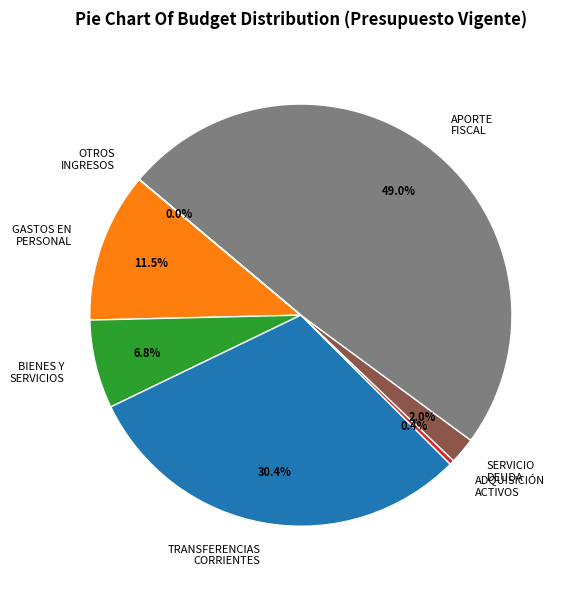

Between GASTOS EN PERSONAL and ADQUISICIÓN ACTIVOS, which is larger?

GASTOS EN PERSONAL